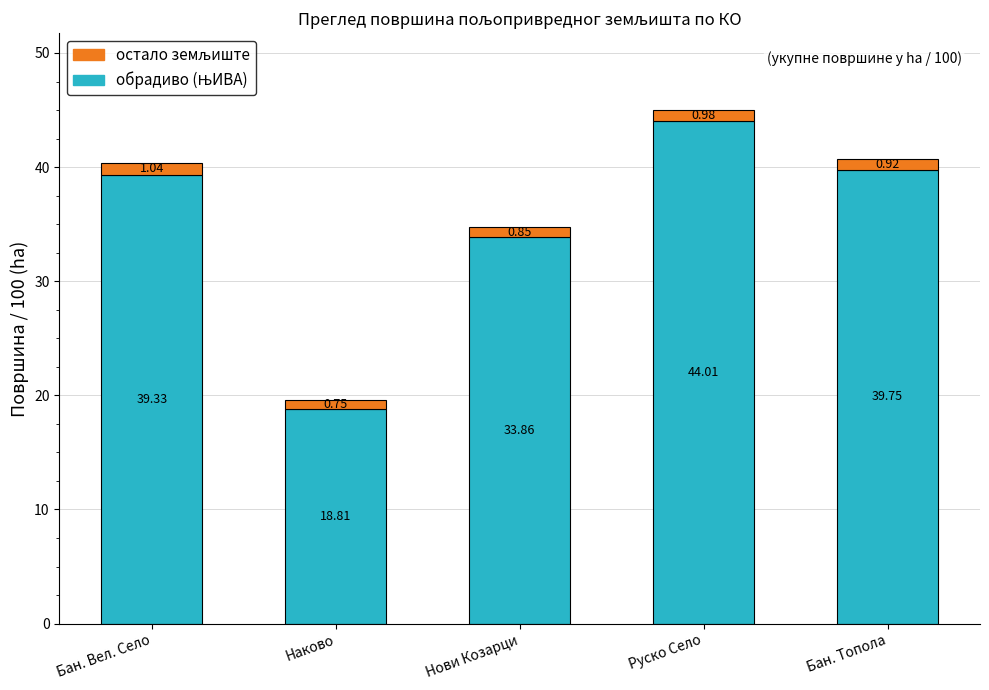

At which category is the sum across all series the highest?

Руско Село